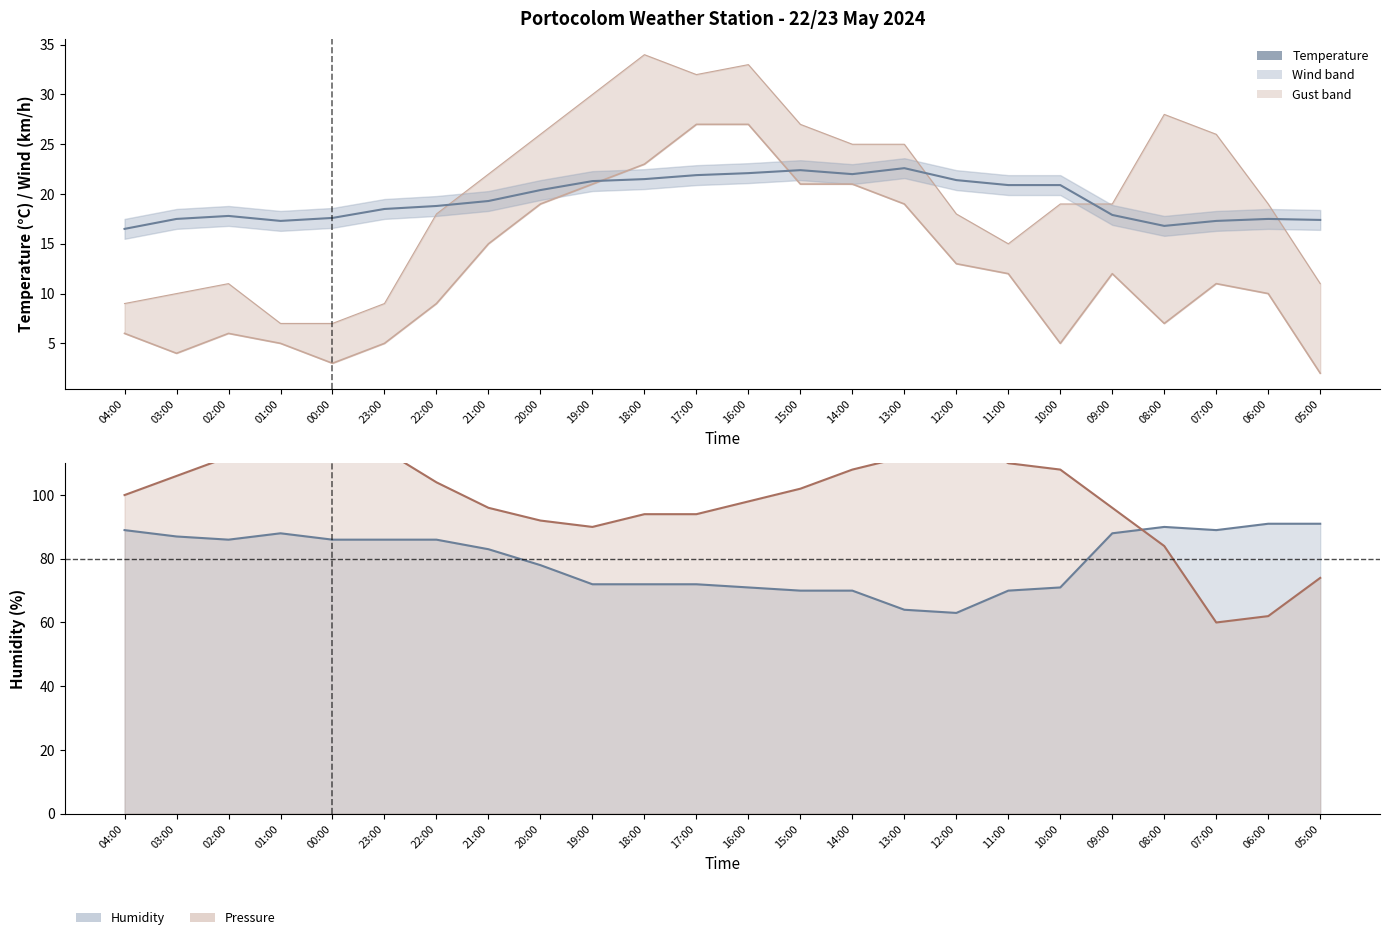

List the labels in order of Temperature (°C) value, smallest first.

04:00, 08:00, 01:00, 07:00, 05:00, 03:00, 06:00, 00:00, 02:00, 09:00, 23:00, 22:00, 21:00, 20:00, 11:00, 10:00, 19:00, 12:00, 18:00, 17:00, 14:00, 16:00, 15:00, 13:00